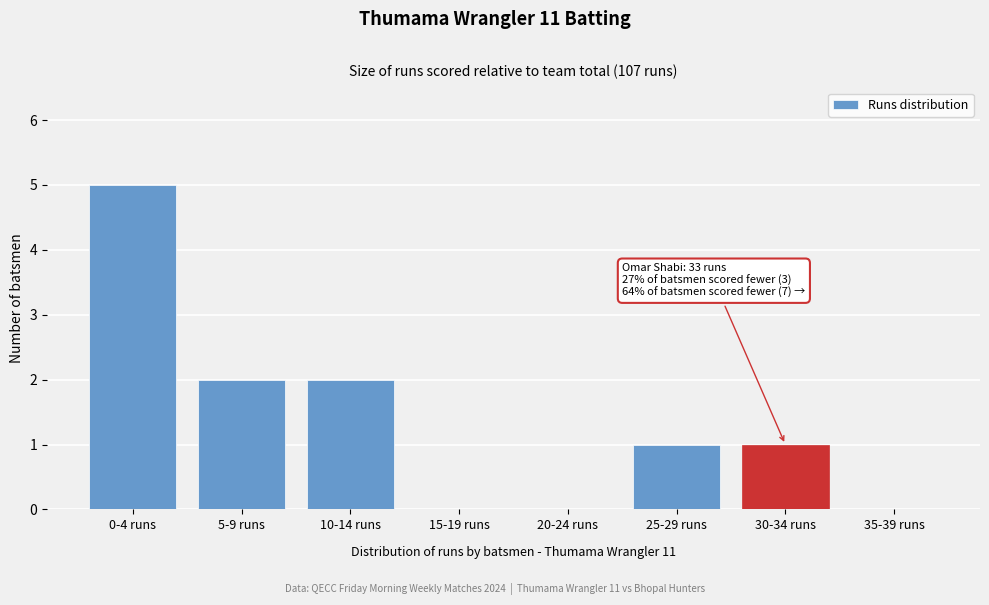

Reading left to right, what are all the values shown in this chart?

0-4 runs=5	5-9 runs=2	10-14 runs=2	15-19 runs=0	20-24 runs=0	25-29 runs=1	30-34 runs=1	35-39 runs=0